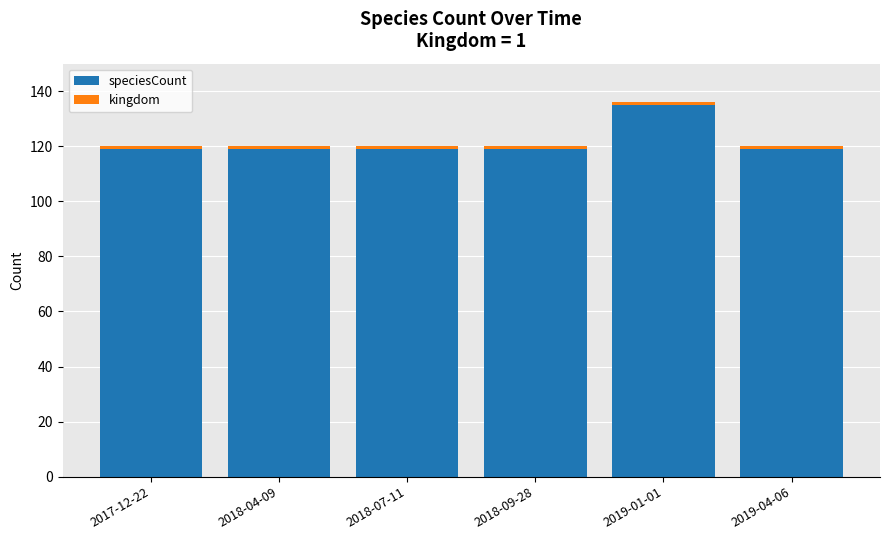

The speciesCount series shows 119 at 2018-09-28. True or false?

True